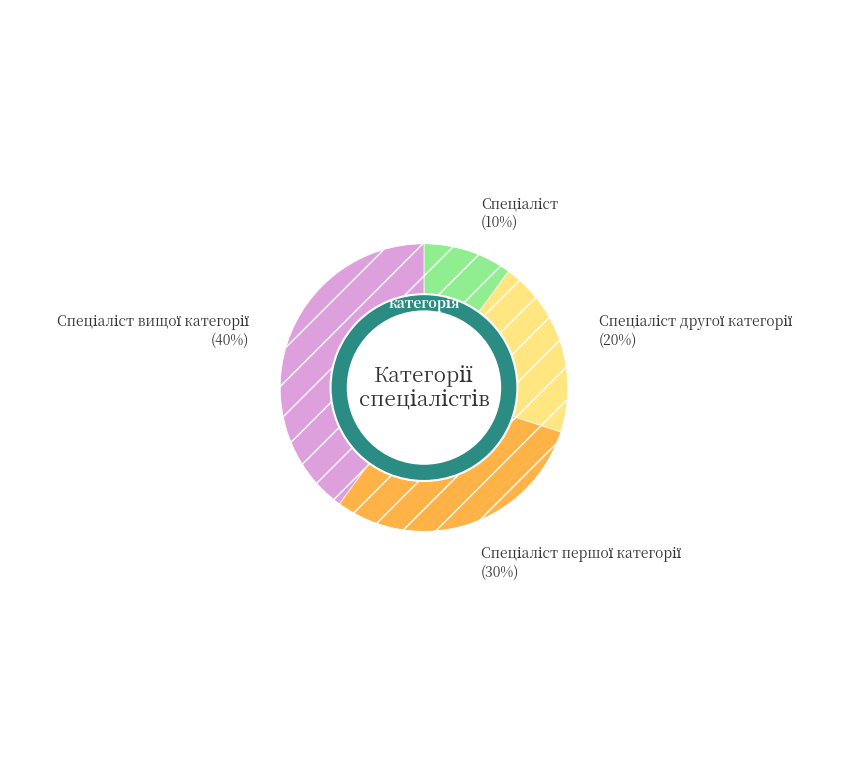

What percentage do Спеціаліст першої категорії and Спеціаліст вищої категорії together represent?

70.0%